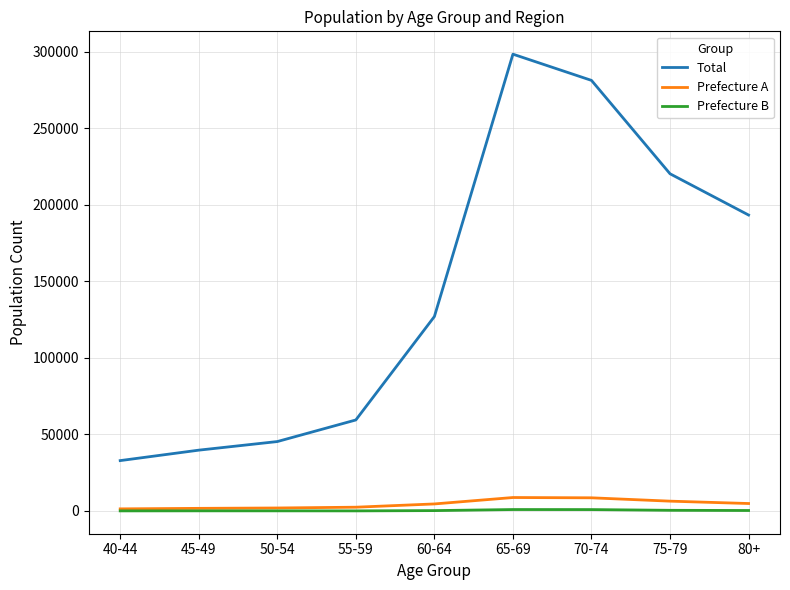

What is the difference between the Prefecture A values at 70-74 and 40-44?

7225